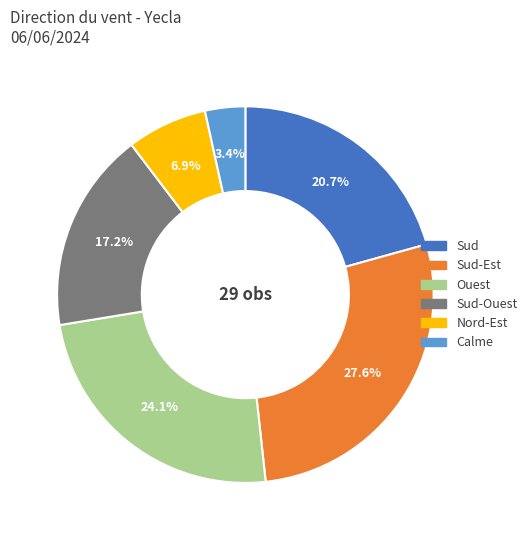

Is there a majority slice in this chart?

No